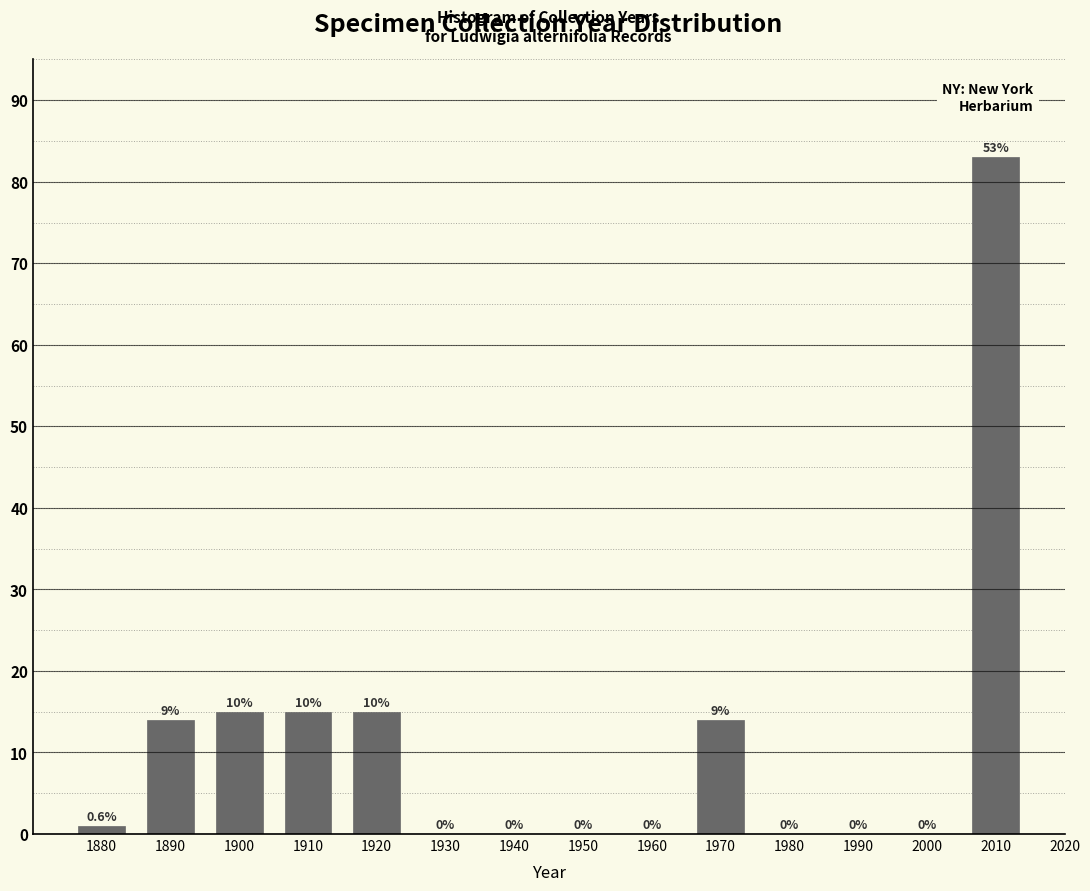

Over which range of the x-axis is the bar tallest?

2005 to 2015